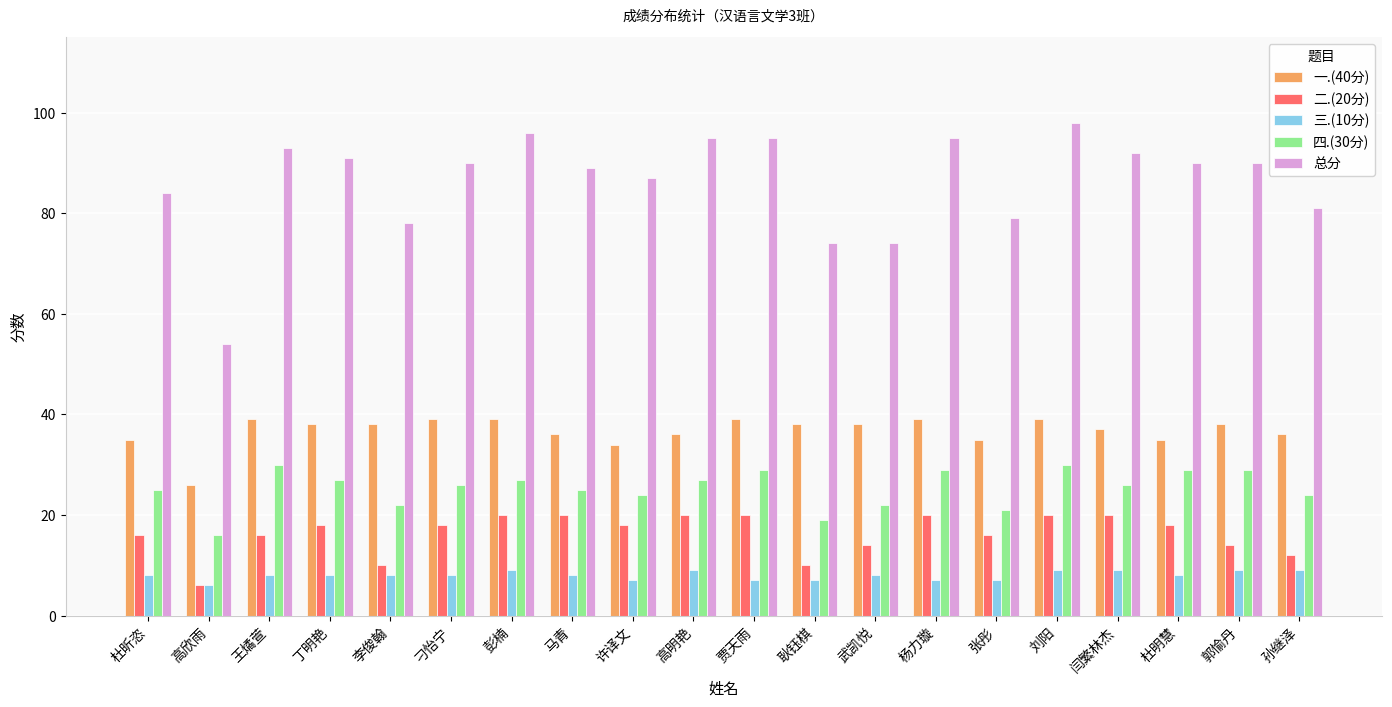

Does the chart contain any negative values?

No